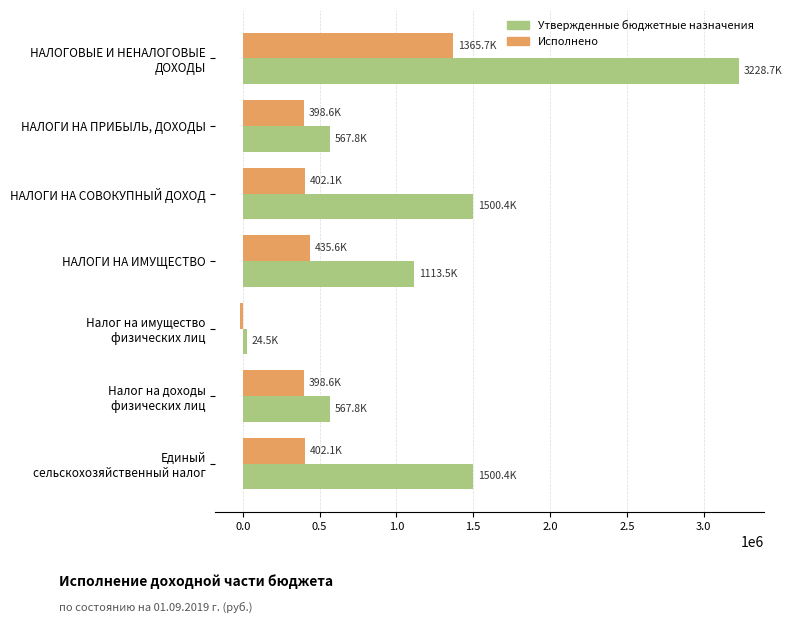

What is the sum of all Утвержденные бюджетные назначения values?

8503100.0